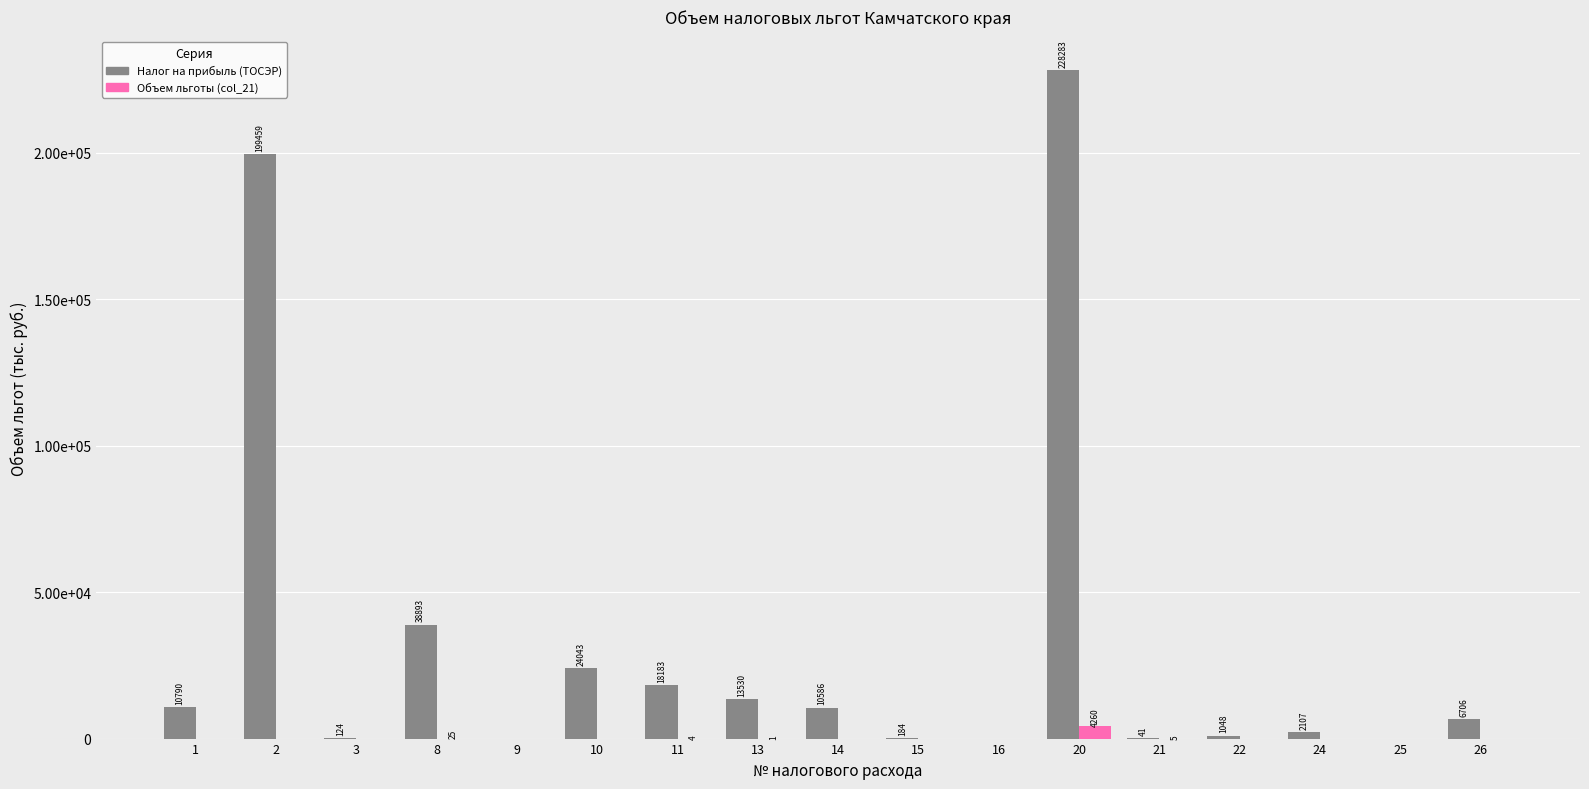

Which series has the largest range (max minus min)?

Налог на прибыль (ТОСЭР)